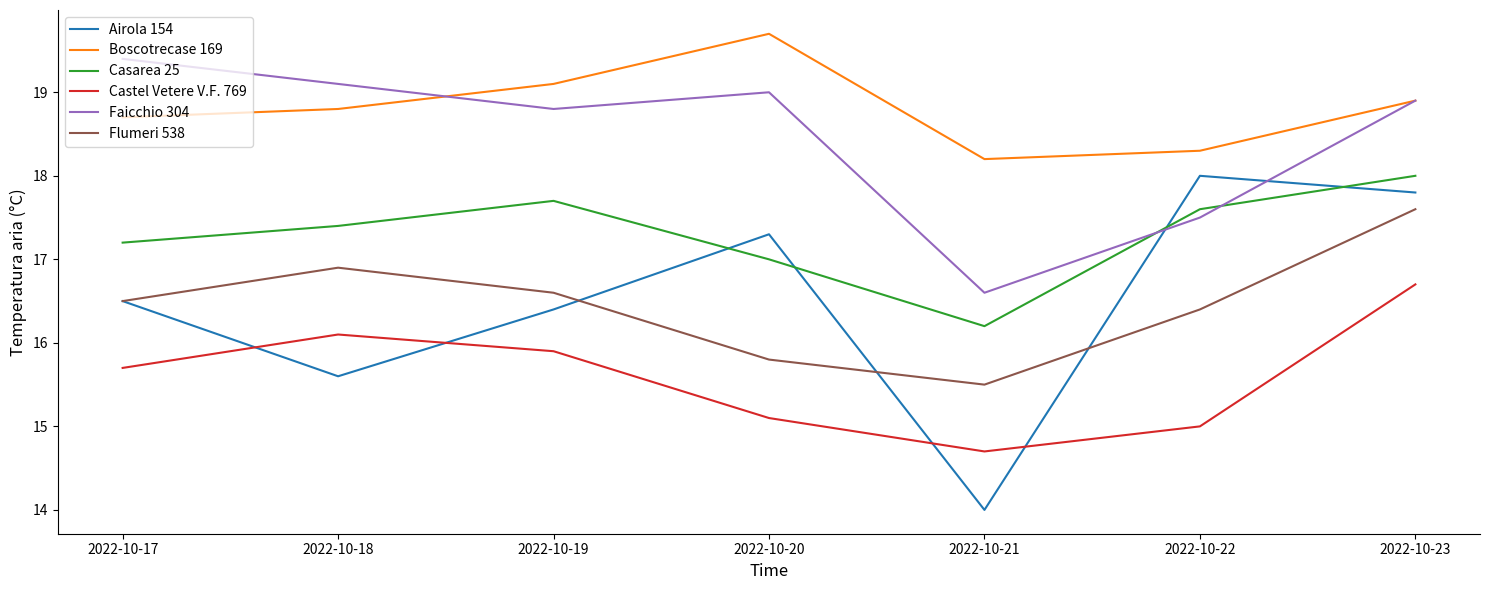

The Flumeri 538 series shows 27.5 at 2022-10-23. True or false?

False